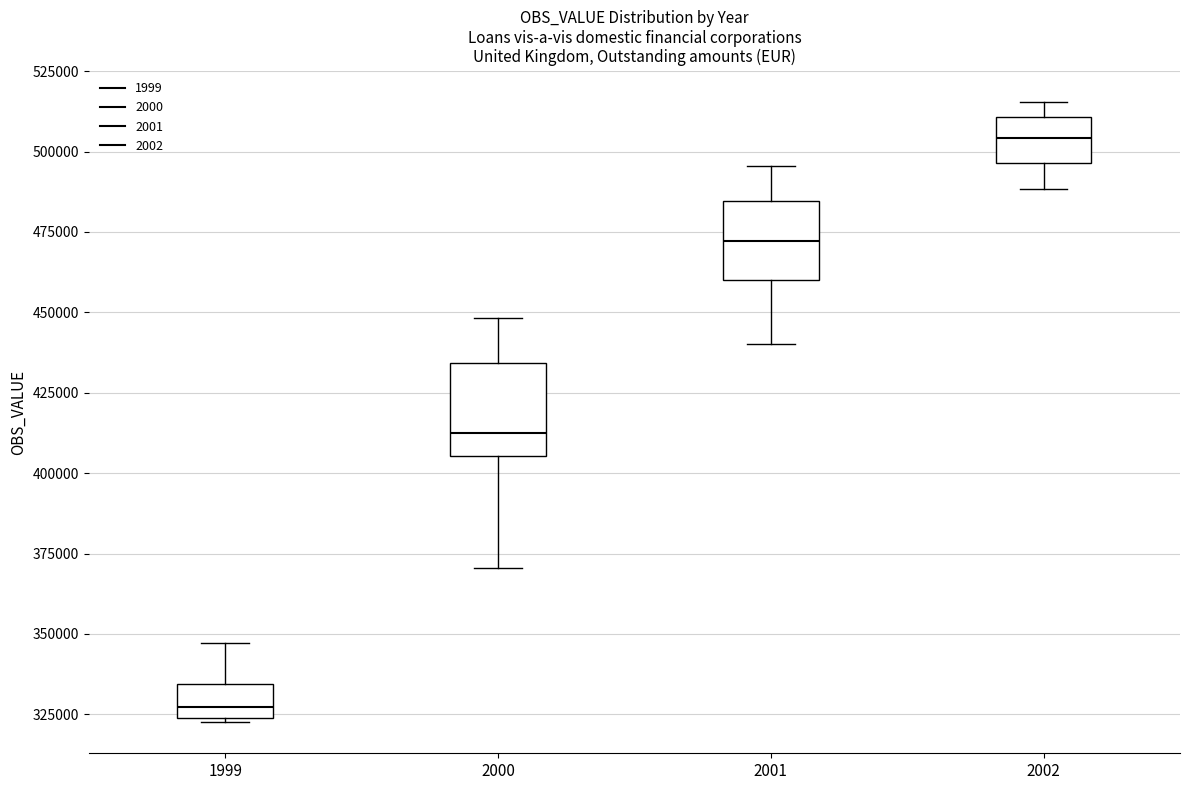

Where does the median line of the box at x = 2001 sit on the y-axis? The values are not printed on the chart, so give them approximately, as read against the axis.

470000